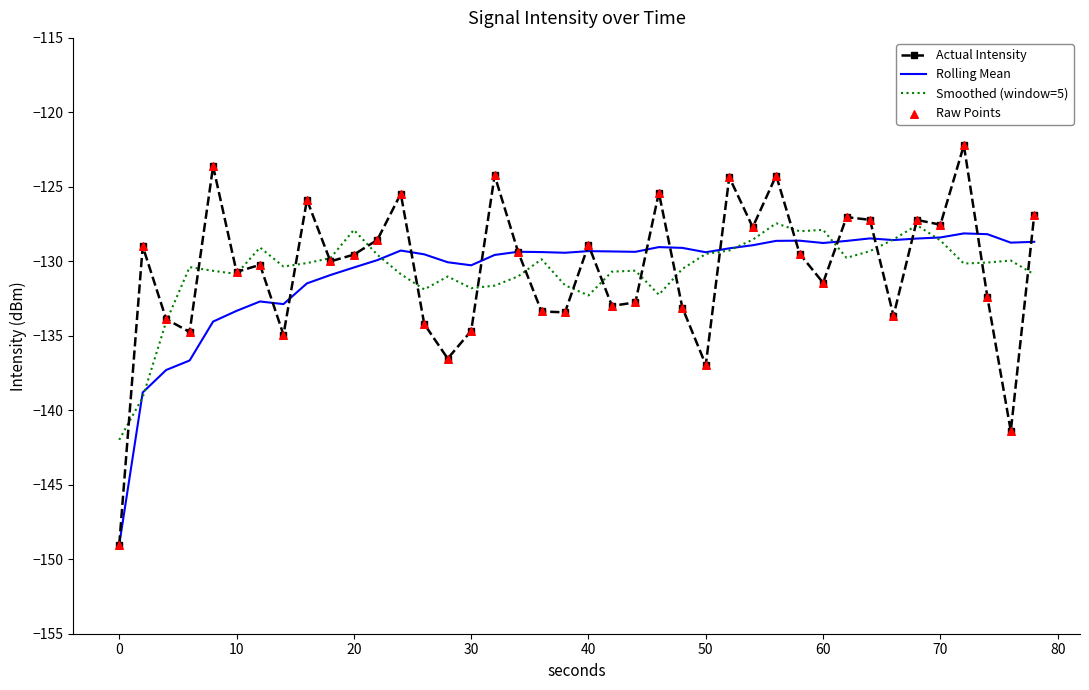

What is the minimum value shown in the chart?

-149.0